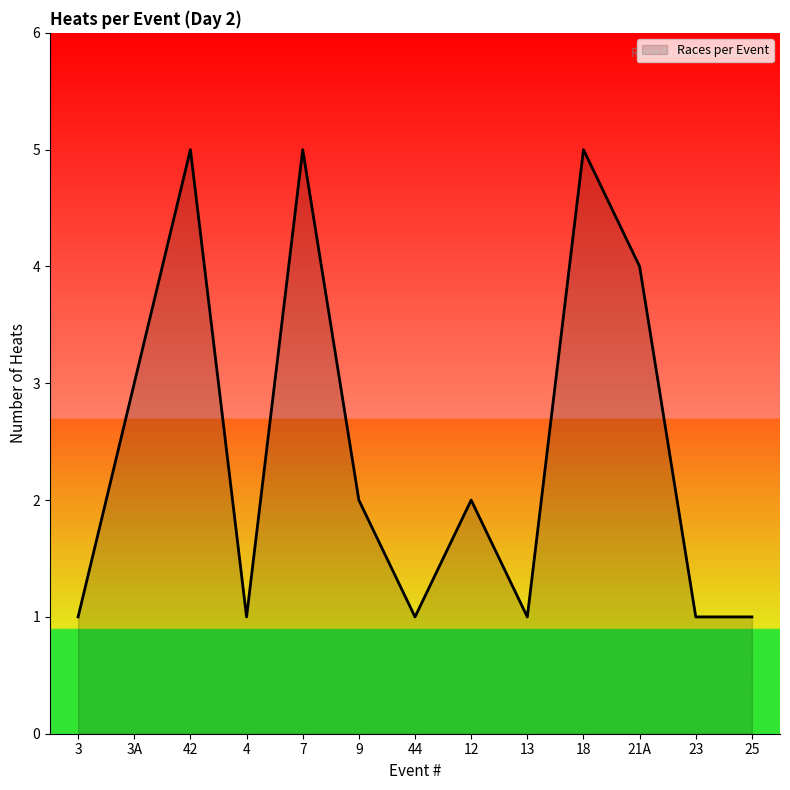

How many lines are shown in the chart?

1